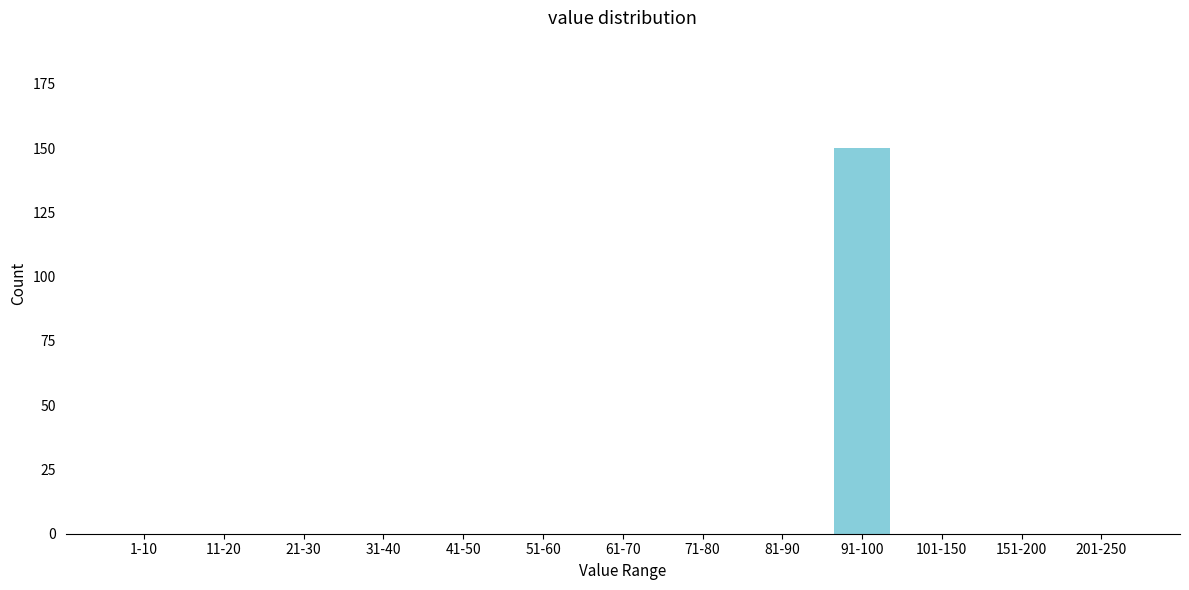

Reading right to left, what are all the values shown in this chart?

201-250=0	151-200=0	101-150=0	91-100=150	81-90=0	71-80=0	61-70=0	51-60=0	41-50=0	31-40=0	21-30=0	11-20=0	1-10=0